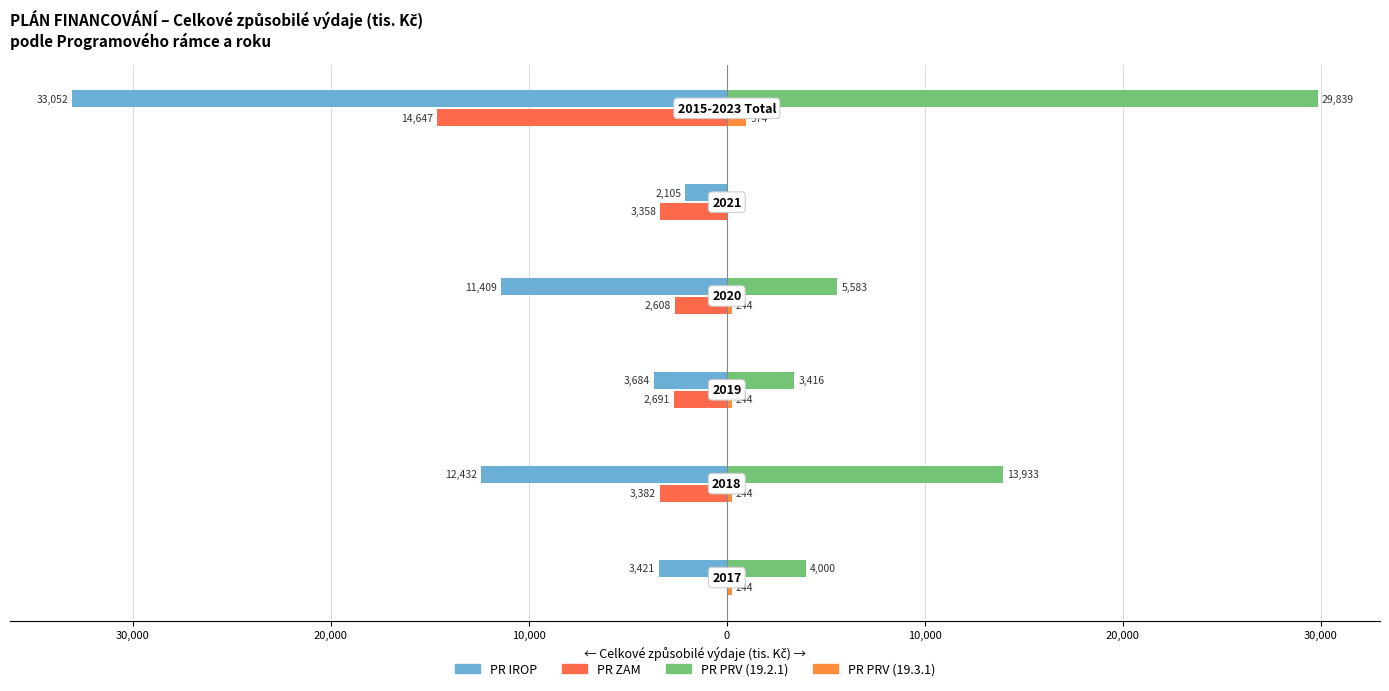

Reading left to right, extract all data points from this chart.

PR IROP: 40,000=-3421.1	30,000=-12431.6	20,000=-3684.2	10,000=-11409.5	0=-2105.3	10,000=-33051.6
PR ZAM: 40,000=0.0	30,000=-3382.0	20,000=-2691.0	10,000=-2608.0	0=-3358.0	10,000=-14647.0
PR PRV (19.2.1): 40,000=4000.0	30,000=13932.8	20,000=3416.0	10,000=5583.0	0=0.0	10,000=29838.8
PR PRV (19.3.1): 40,000=243.8	30,000=243.5	20,000=243.5	10,000=243.5	0=0.0	10,000=974.3